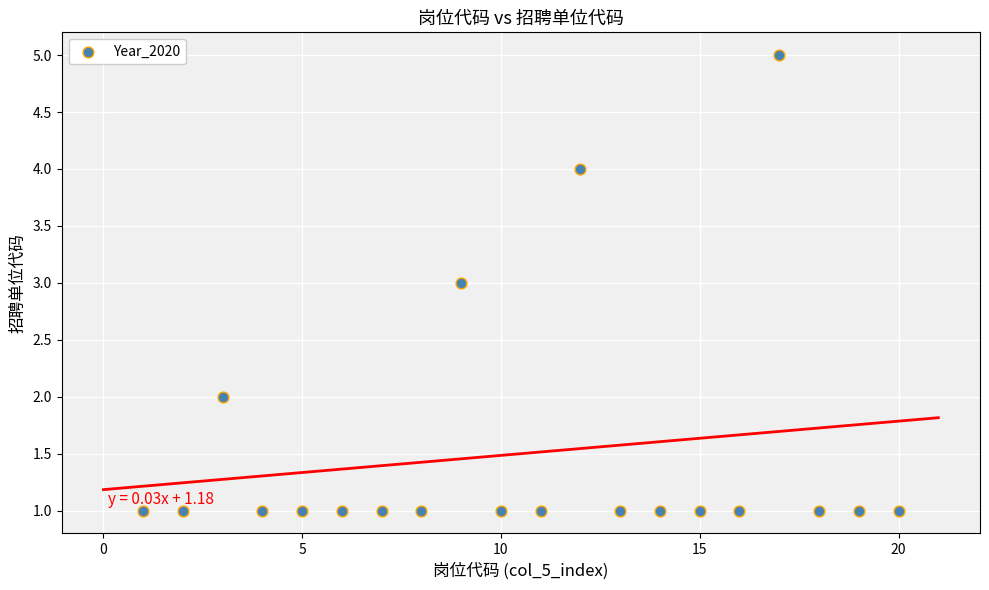

What is the range of Y values (max minus min)?

4